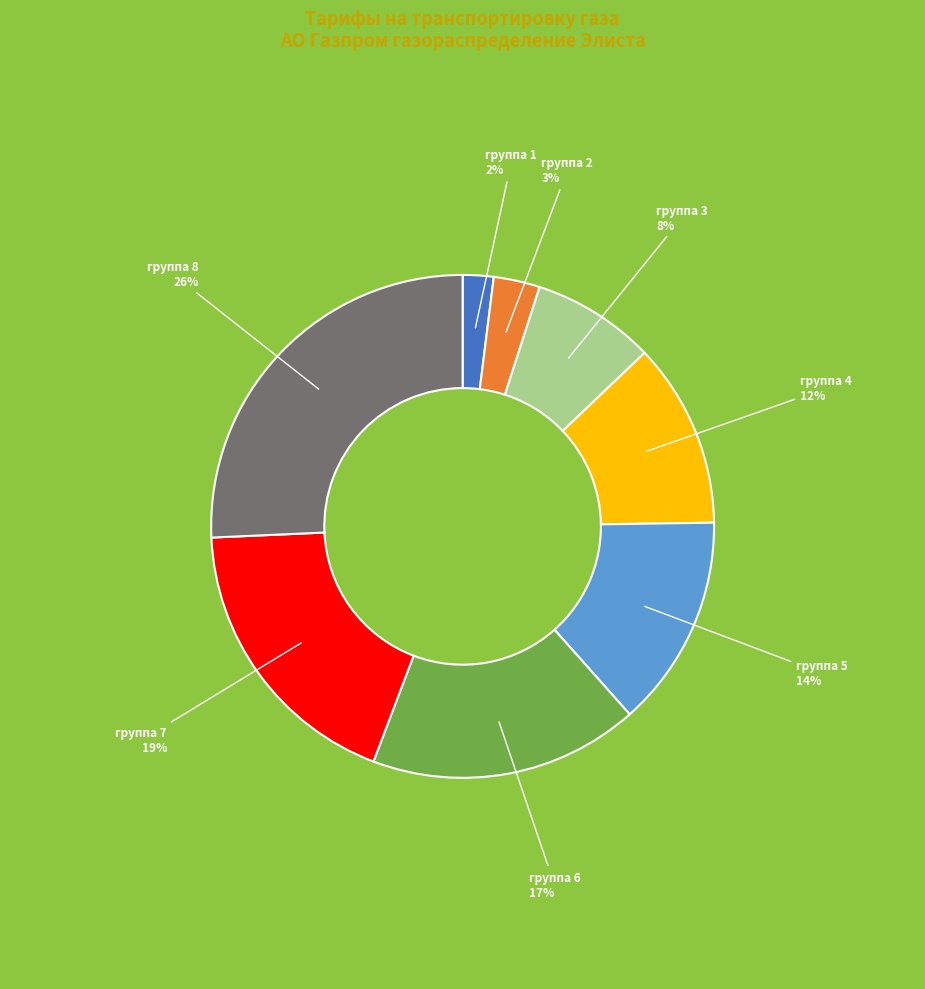

Is it true that группа 6 is 17% of the pie?

True